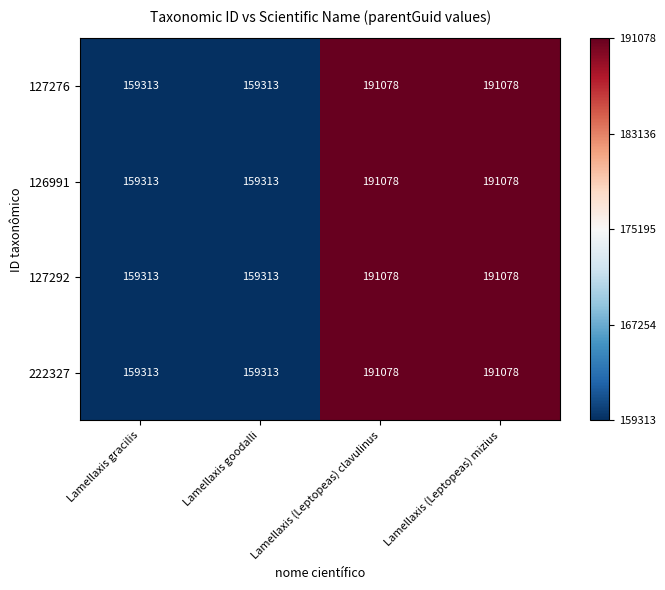

What value does the 126991 series have at Lamellaxis goodalli?

159313